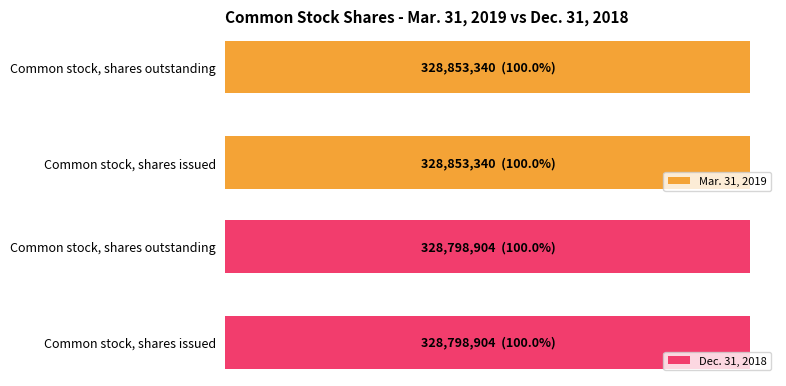

Reading right to left, list all the values displayed in this chart.

Mar. 31, 2019: 328853340	328853340
Dec. 31, 2018: 328798904	328798904